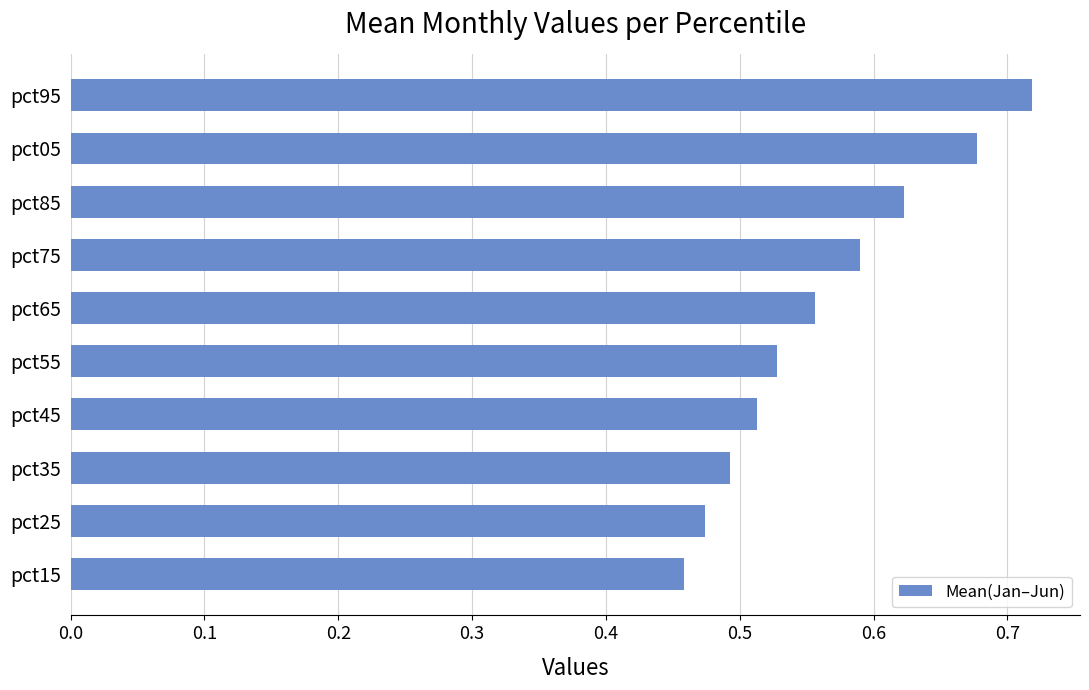

At which category does the chart reach its peak across all series?

pct95